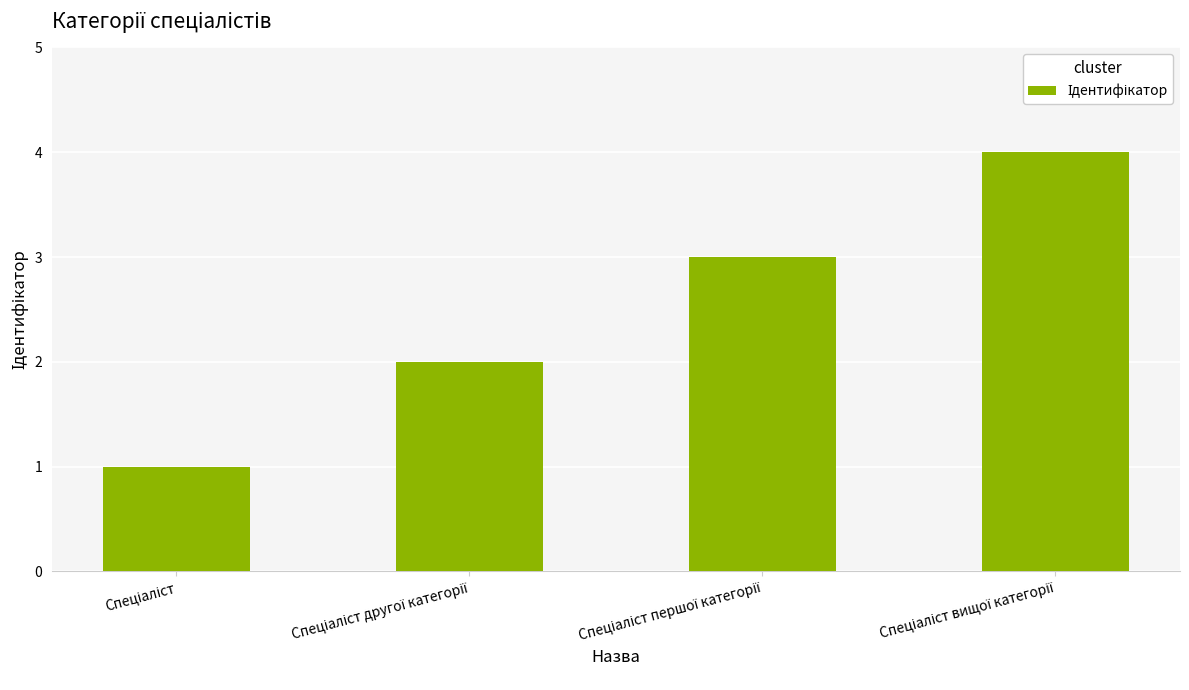

What is the greatest value displayed?

4